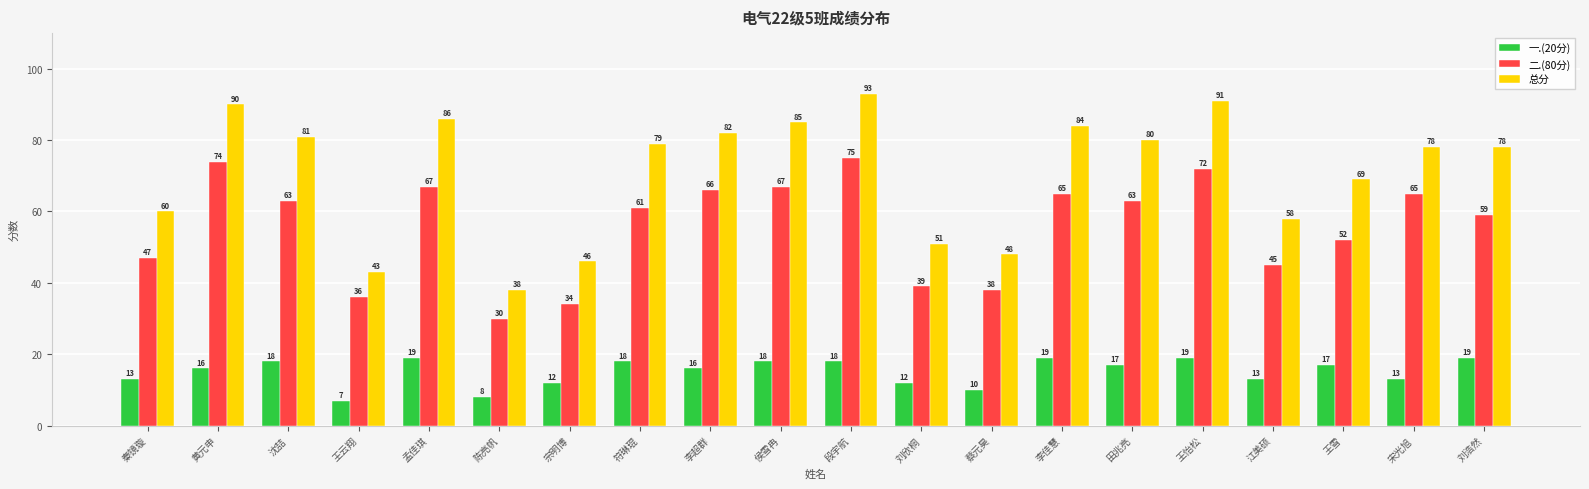

What are all the series names shown in the legend?

一.(20分), 二.(80分), 总分